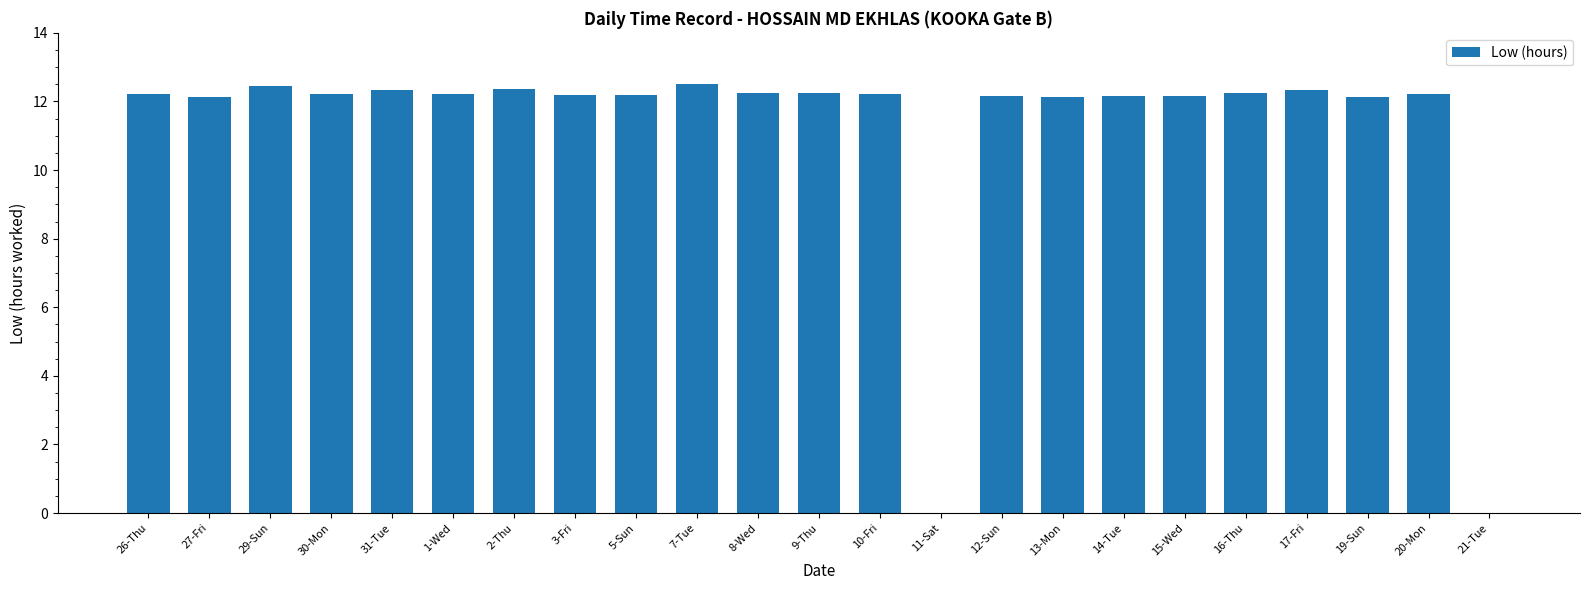

Read the value at 13-Mon.

12.1